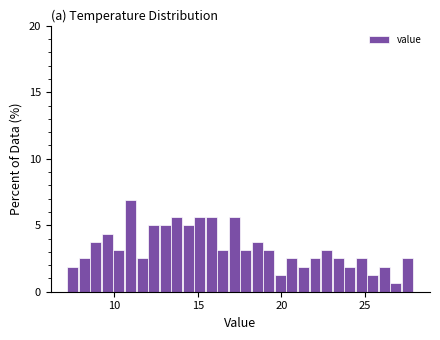

Around what value on the x-axis is the tallest bar? Give the approximate position of its centre, as read against the axis.

11.0